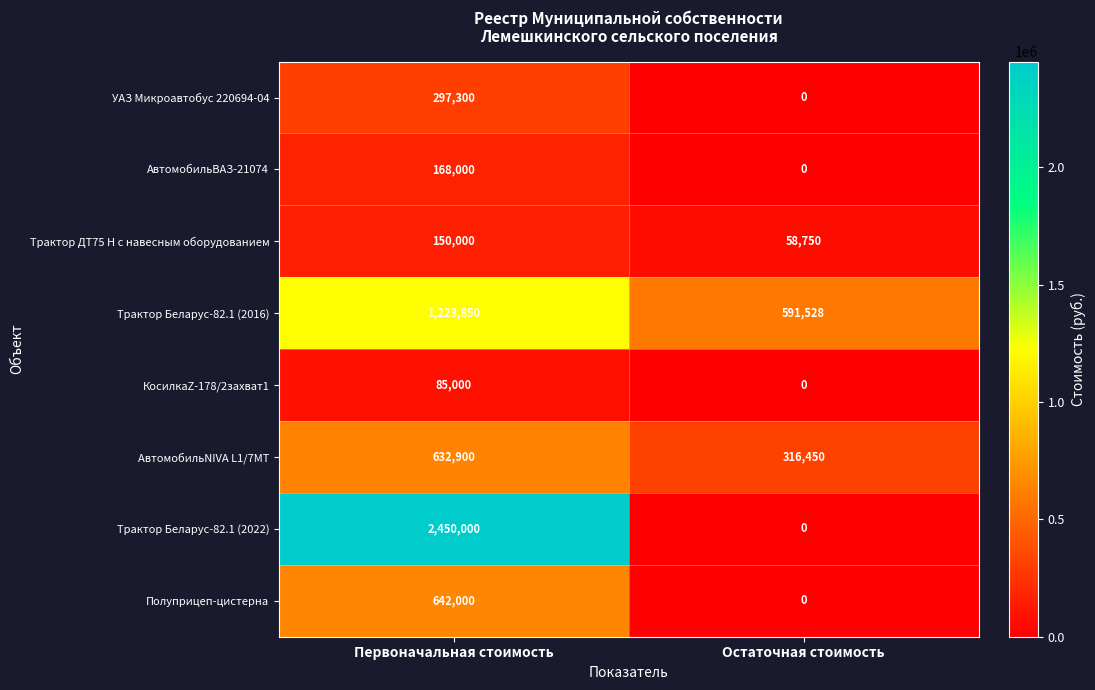

Rank the series by their maximum value, from highest to lowest.

Трактор Беларус-82.1 (2022), Трактор Беларус-82.1 (2016), Полуприцеп-цистерна, АвтомобильNIVA L1/7МТ, УАЗ Микроавтобус 220694-04, АвтомобильВАЗ-21074, Трактор ДТ75 Н с навесным оборудованием, КосилкаZ-178/2захват1